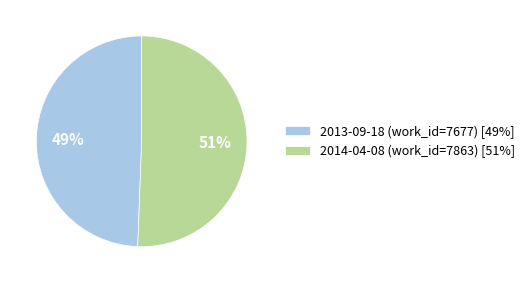

To the nearest percent, what portion does 2014-04-08 represent?

51%